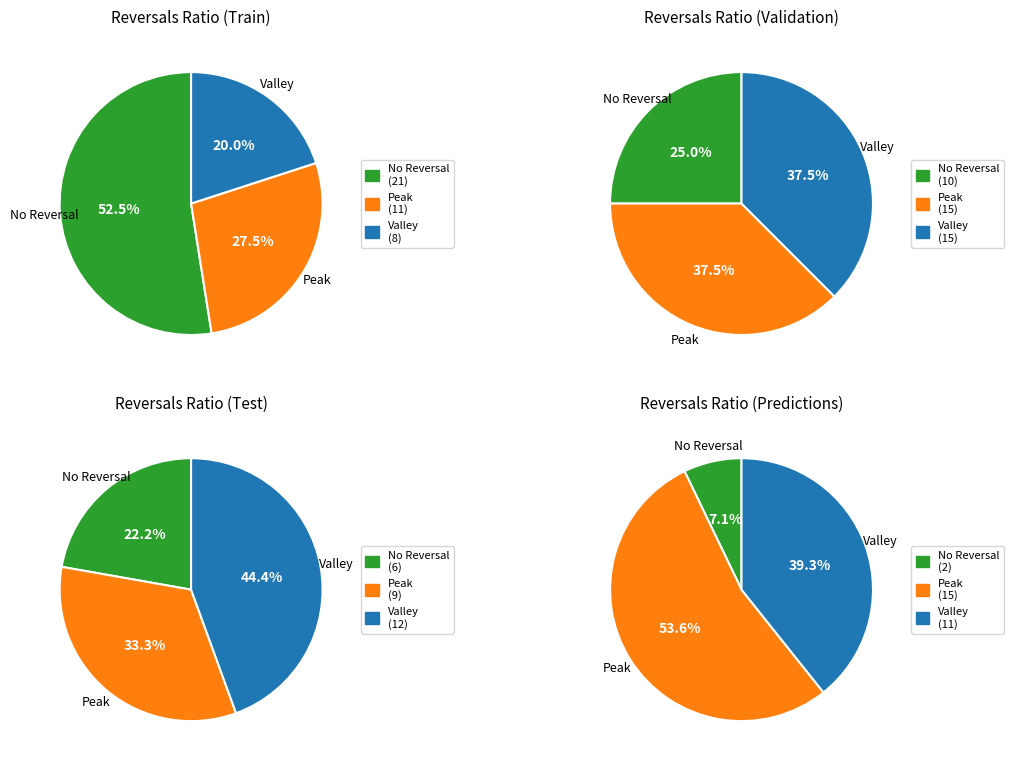

Do 30 and 37 together represent more than half of the pie?

No